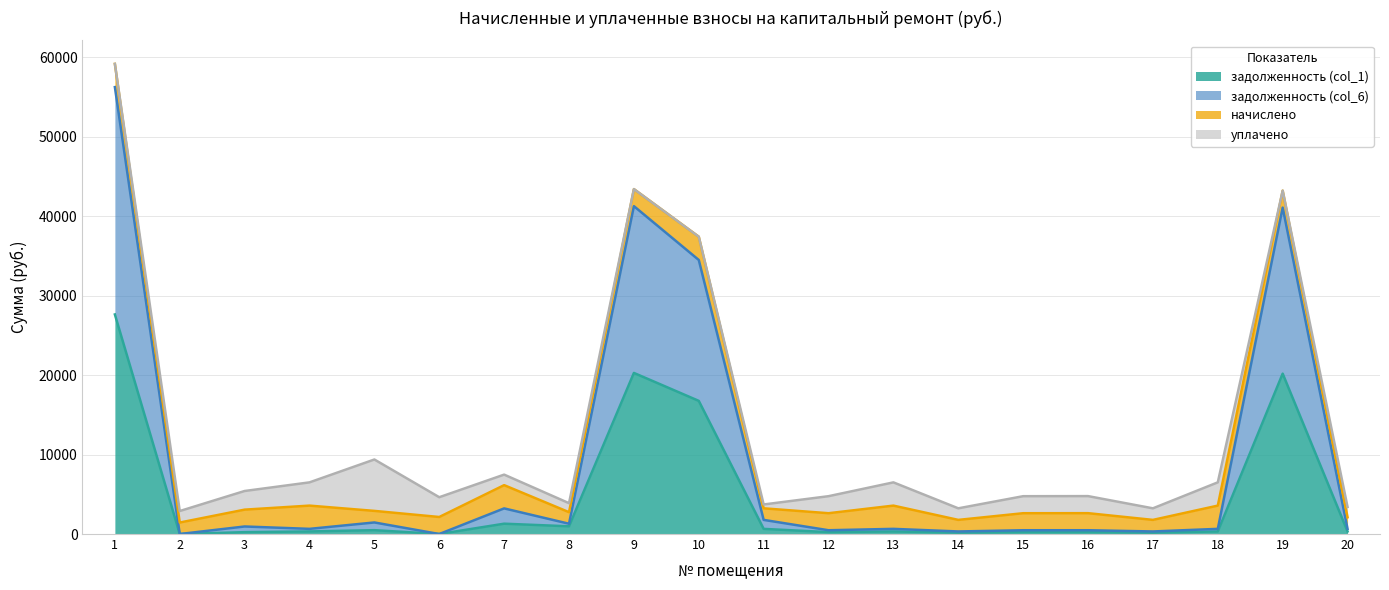

What is the sum of all задолженность (col_6) values?

186380.1